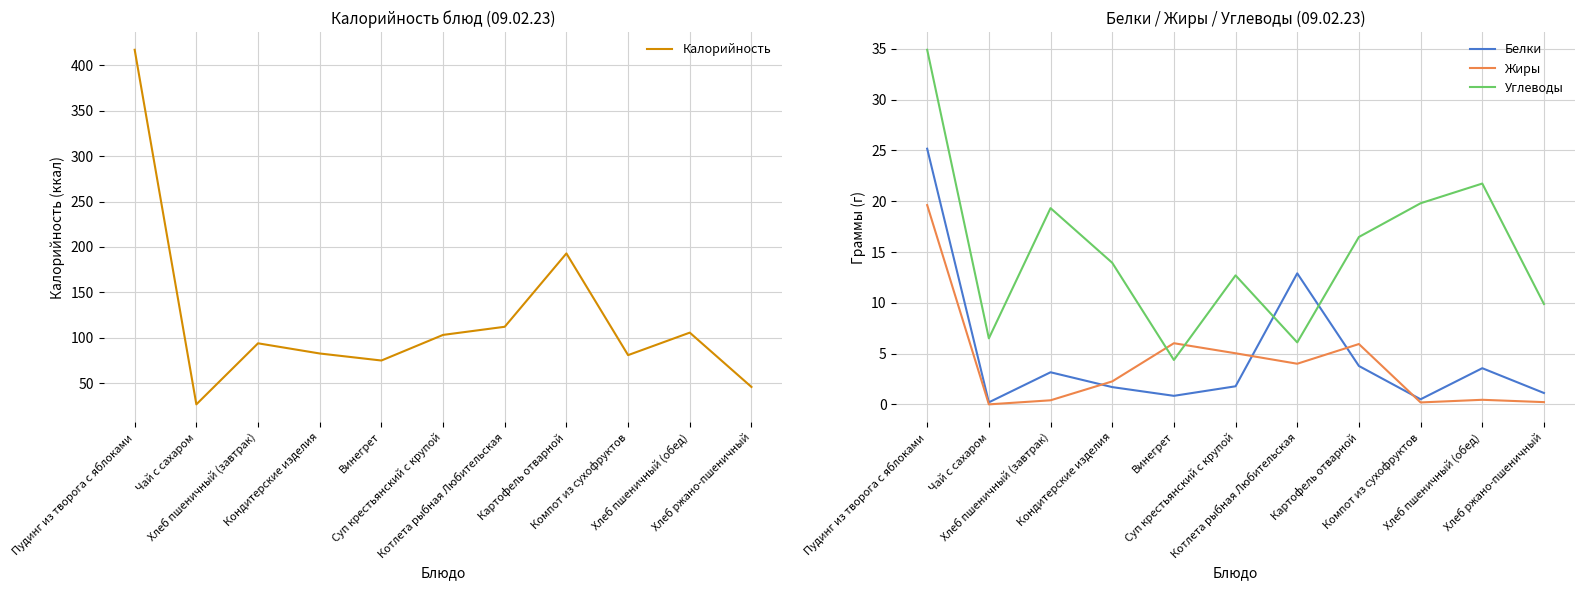

What is the value of the Углеводы point at the 7th from the left?

6.1